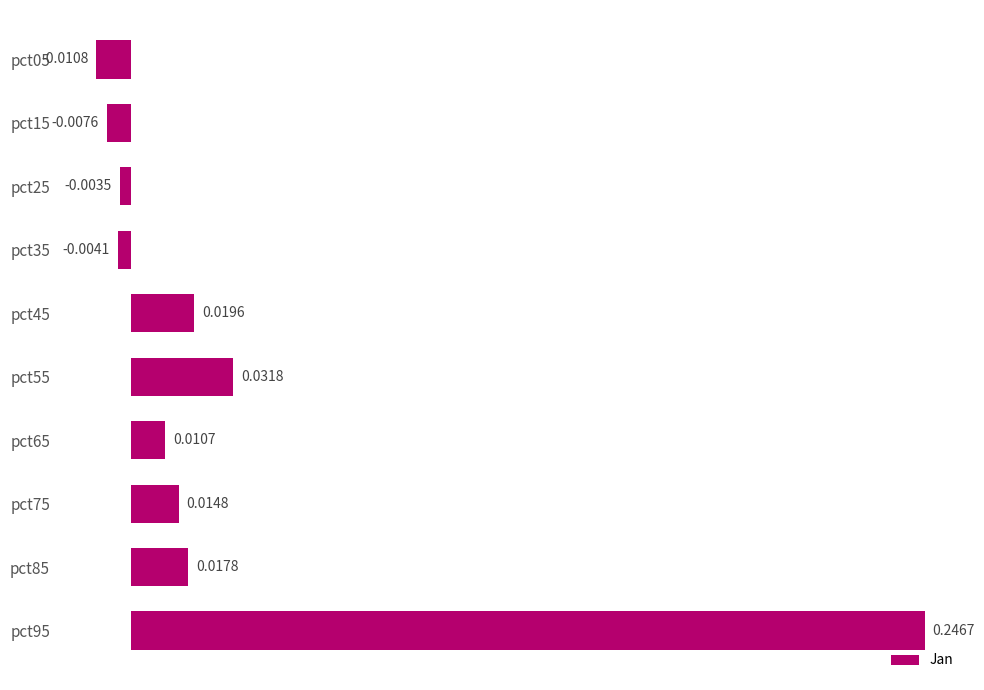

List the labels in order of value, smallest first.

pct05, pct15, pct35, pct25, pct65, pct75, pct85, pct45, pct55, pct95